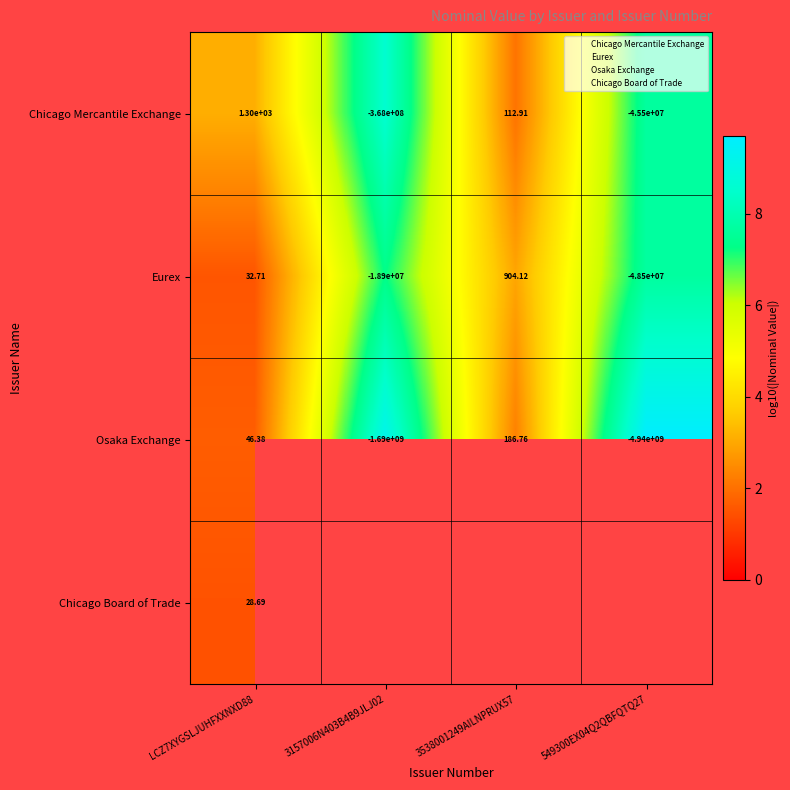

What is the minimum value shown in the chart?

1.5